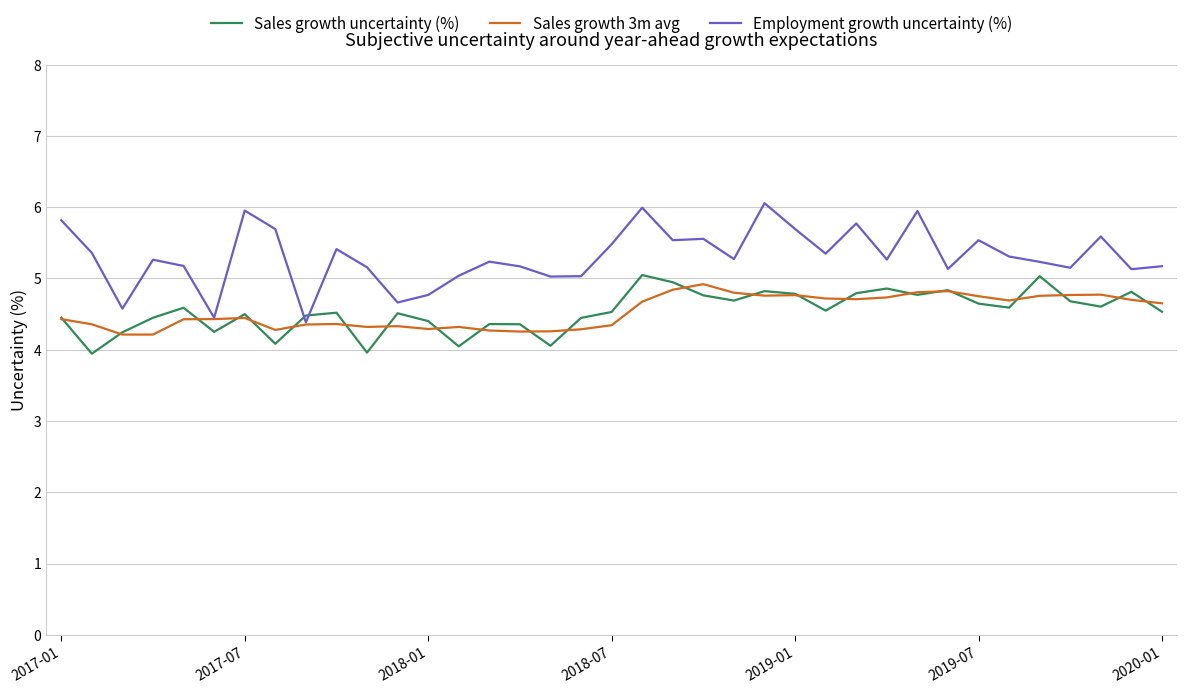

True or false: Sales growth uncertainty (%) and Employment growth uncertainty (%) cross at least once.

True